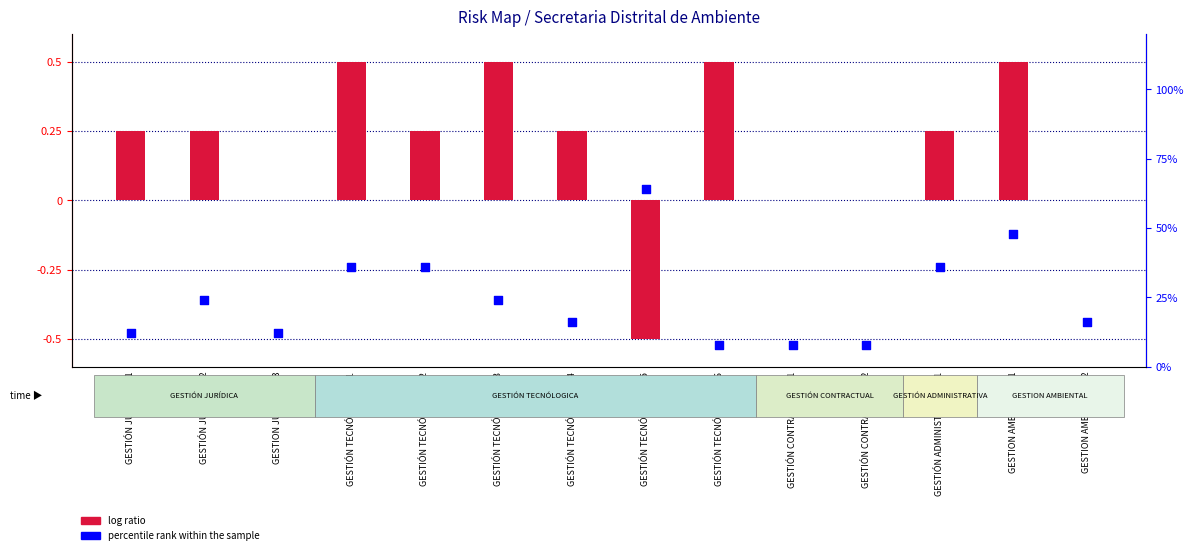

At which category is the sum across all series the highest?

GESTIÓN TECNÓLOGICA R5